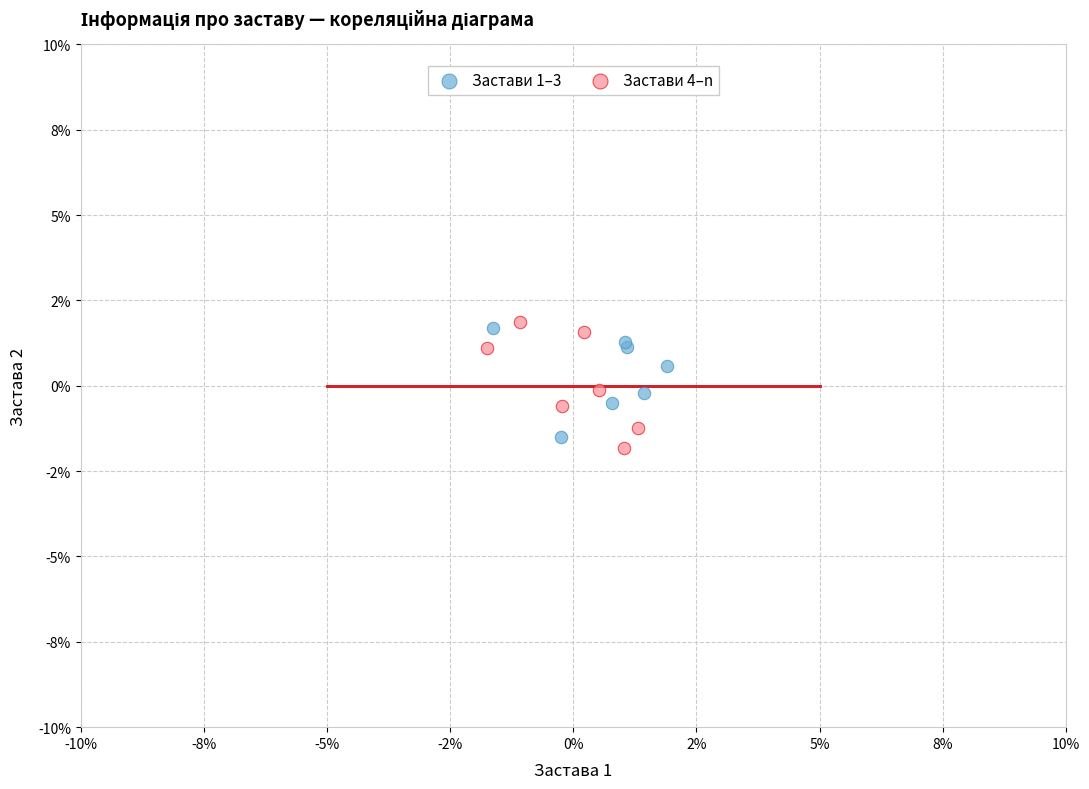

Which series contains the highest Y value?

Застави 4–n